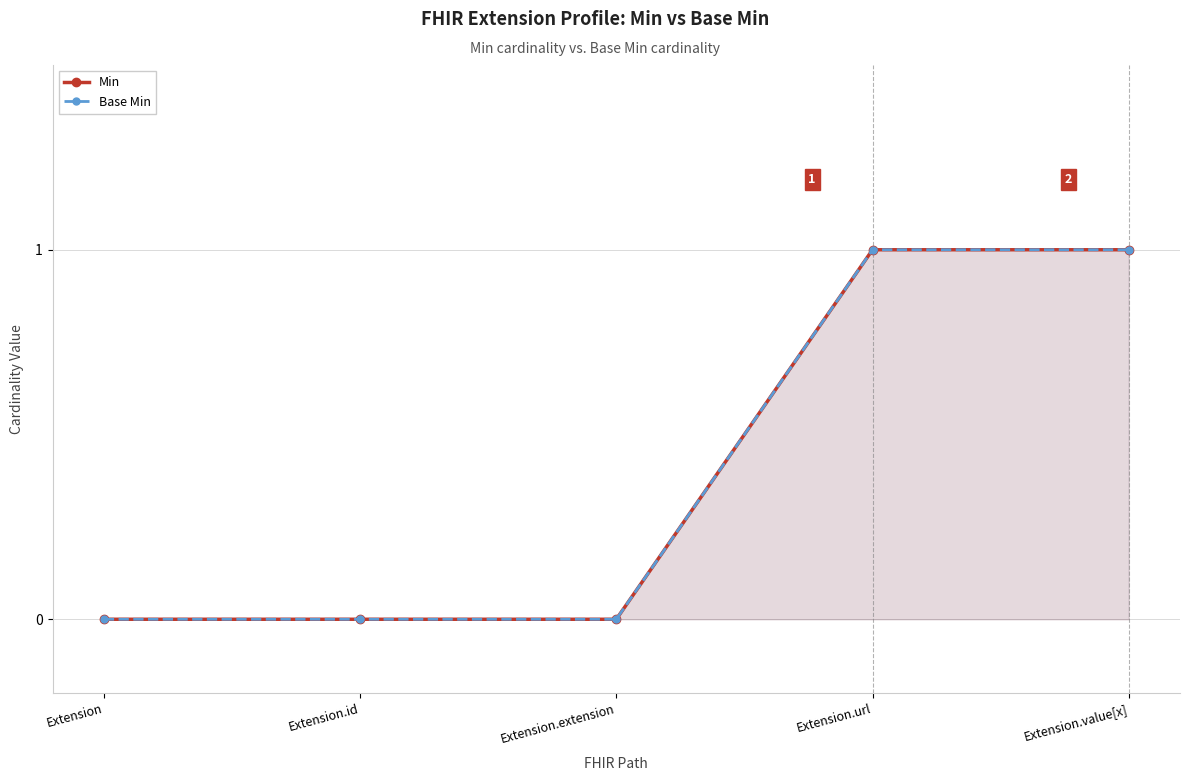

What is the label of the 3rd point from the right?

Extension.extension